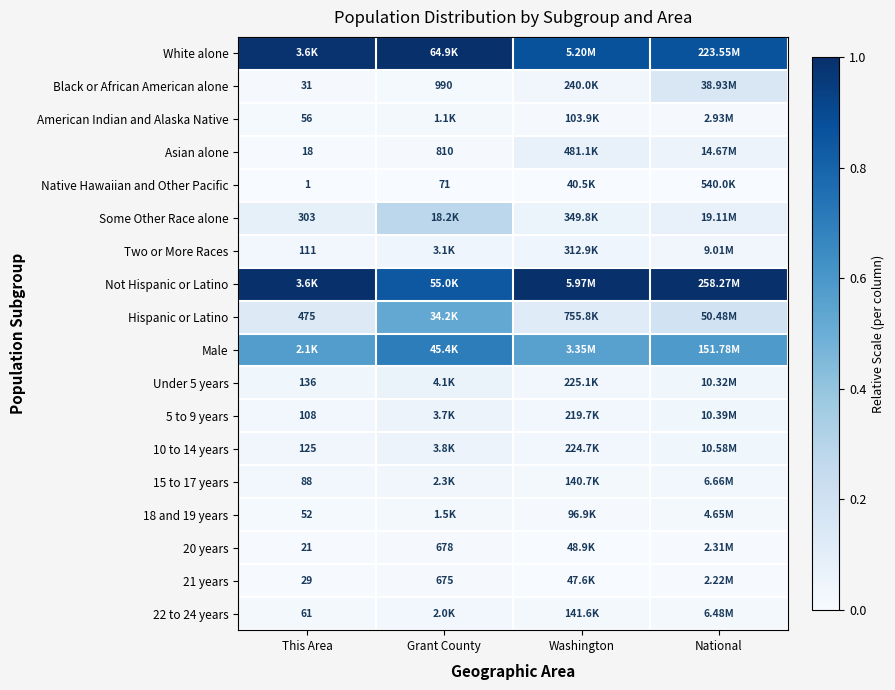

Where is 18 and 19 years nearest to the value 0?

Washington